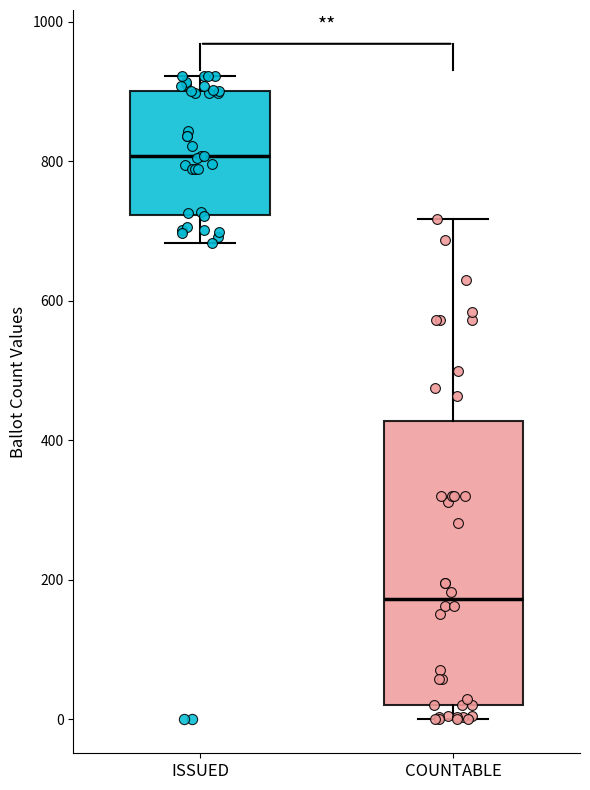

Reading left to right, read every box against the y-axis: the position of its median line, the range the box covers, and the ends of its whiskers. The values are not printed on the chart, so give them approximately, as read against the axis.

ISSUED: median 800, box 720 to 900, whiskers 680 to 920
COUNTABLE: median 180, box 20 to 420, whiskers 0 to 720